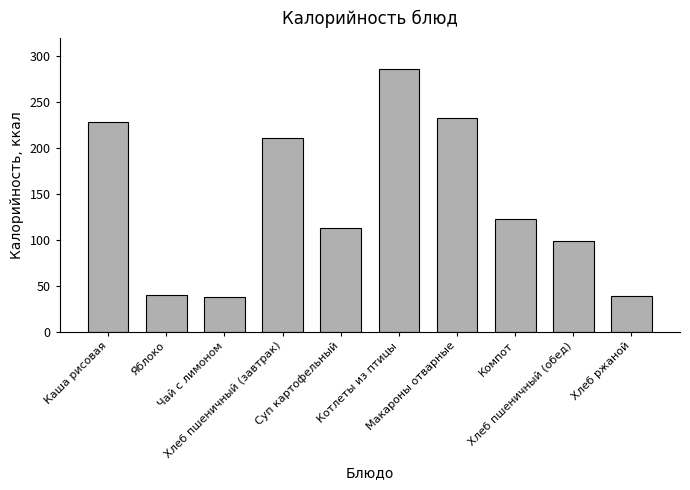

What is the smallest value displayed?

38.0